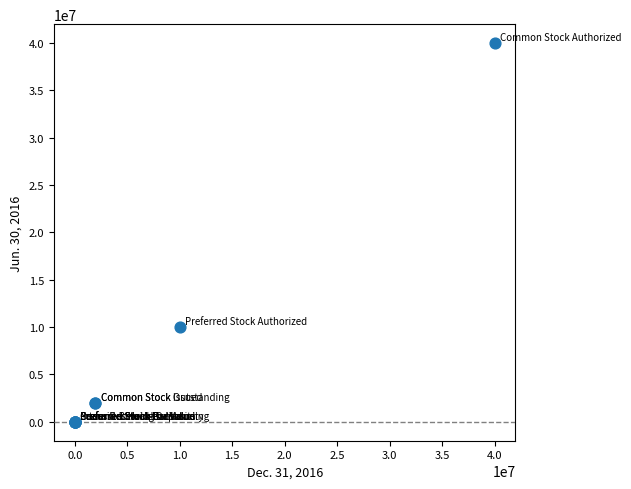

What Y value in the scatter plot is closest to 20000000?

10000000.0